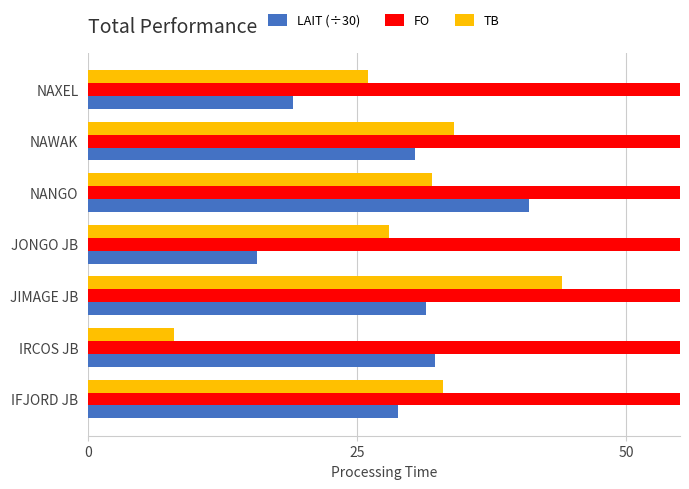

What is the minimum value for TB?

8.0